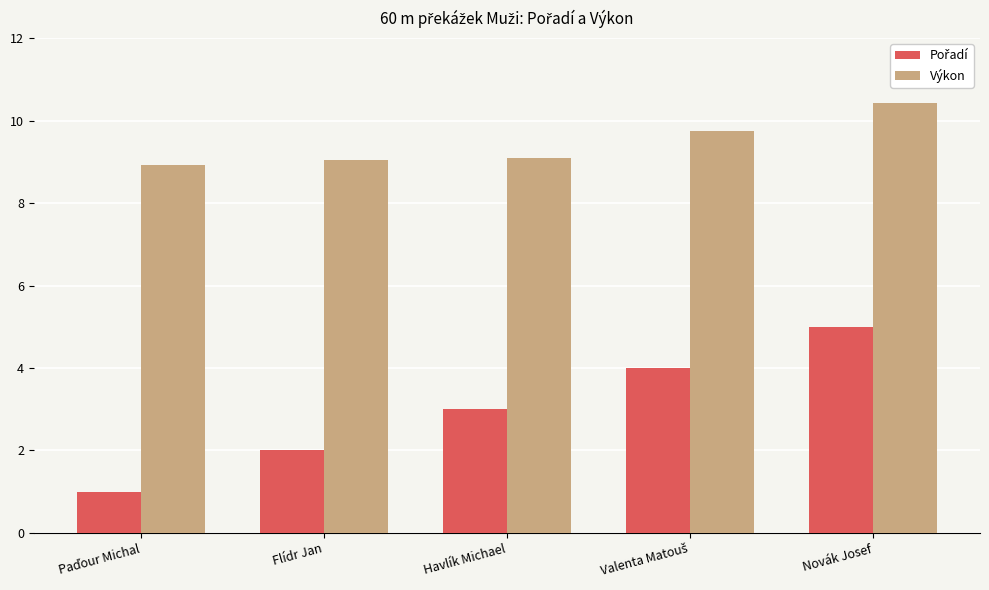

What is the average value of the Výkon series?

9.4